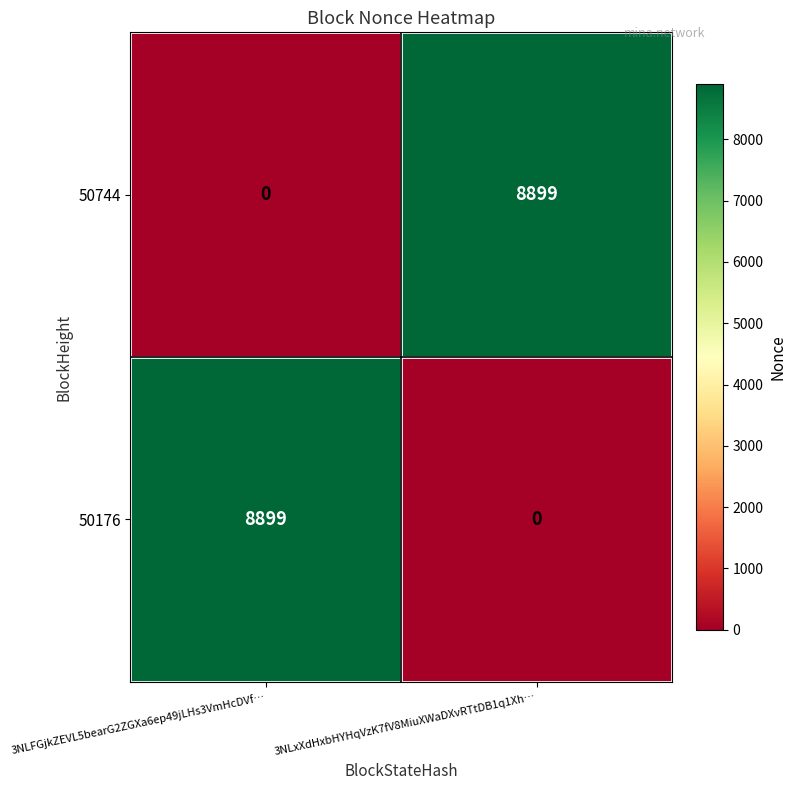

What is the spread (max minus min) of values at 3NLxXdHxbHYHqVzK7fV8MiuXWaDXvRTtDB1q1Xh…?

8899